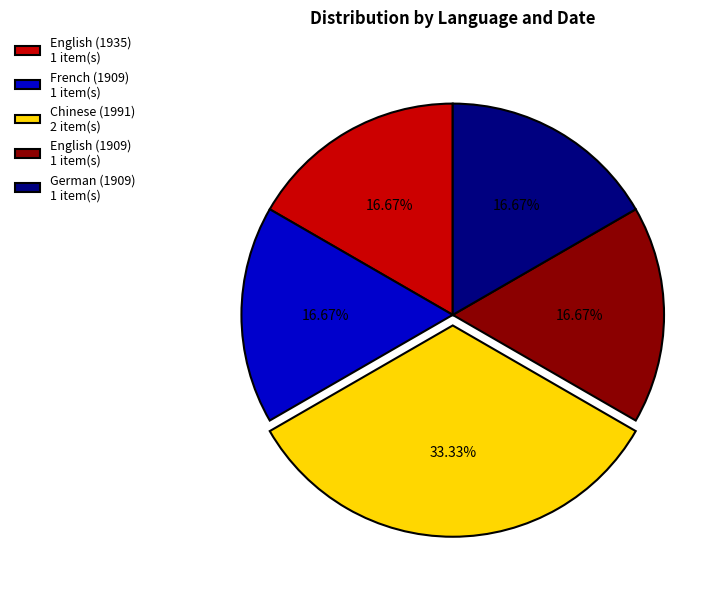

What is the ratio of the value at English (1935) to the value at Chinese (1991)?

0.5